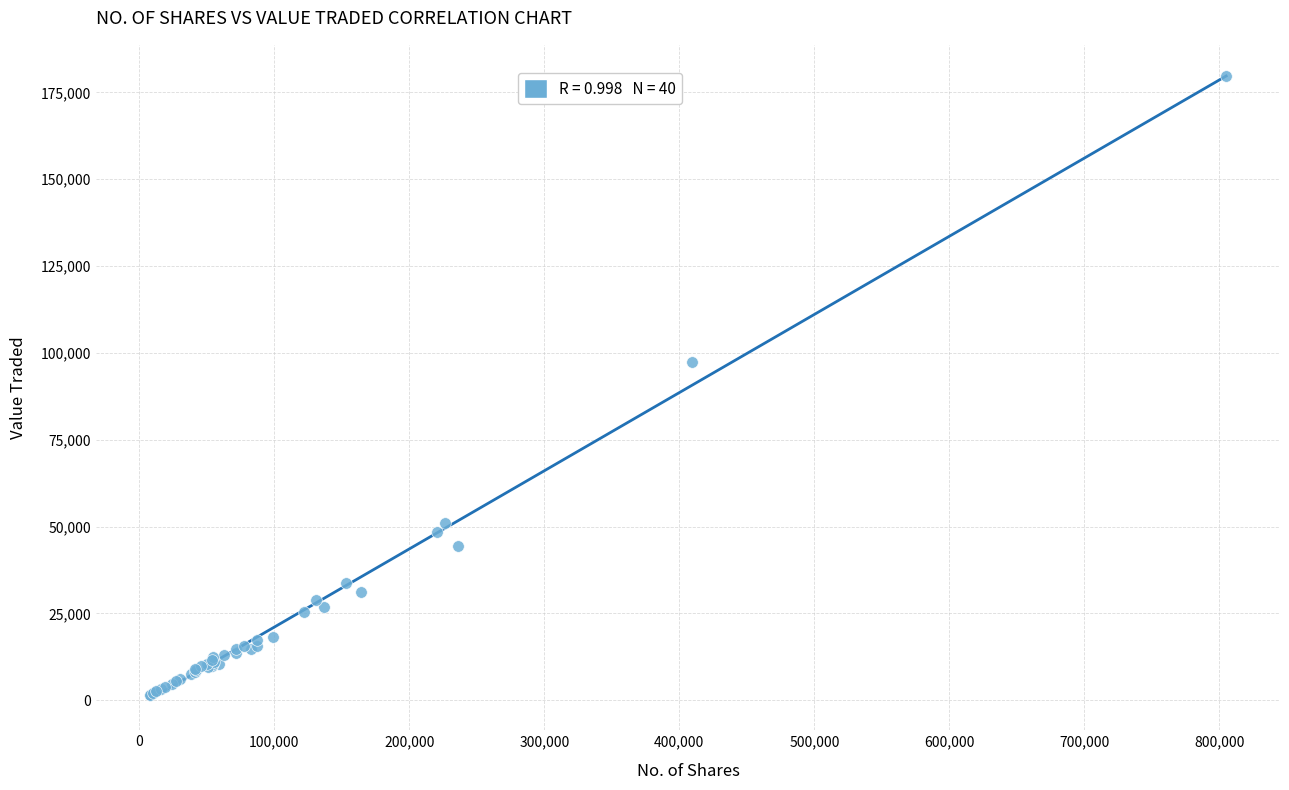

What Y value in the scatter plot is closest to 90556?

97331